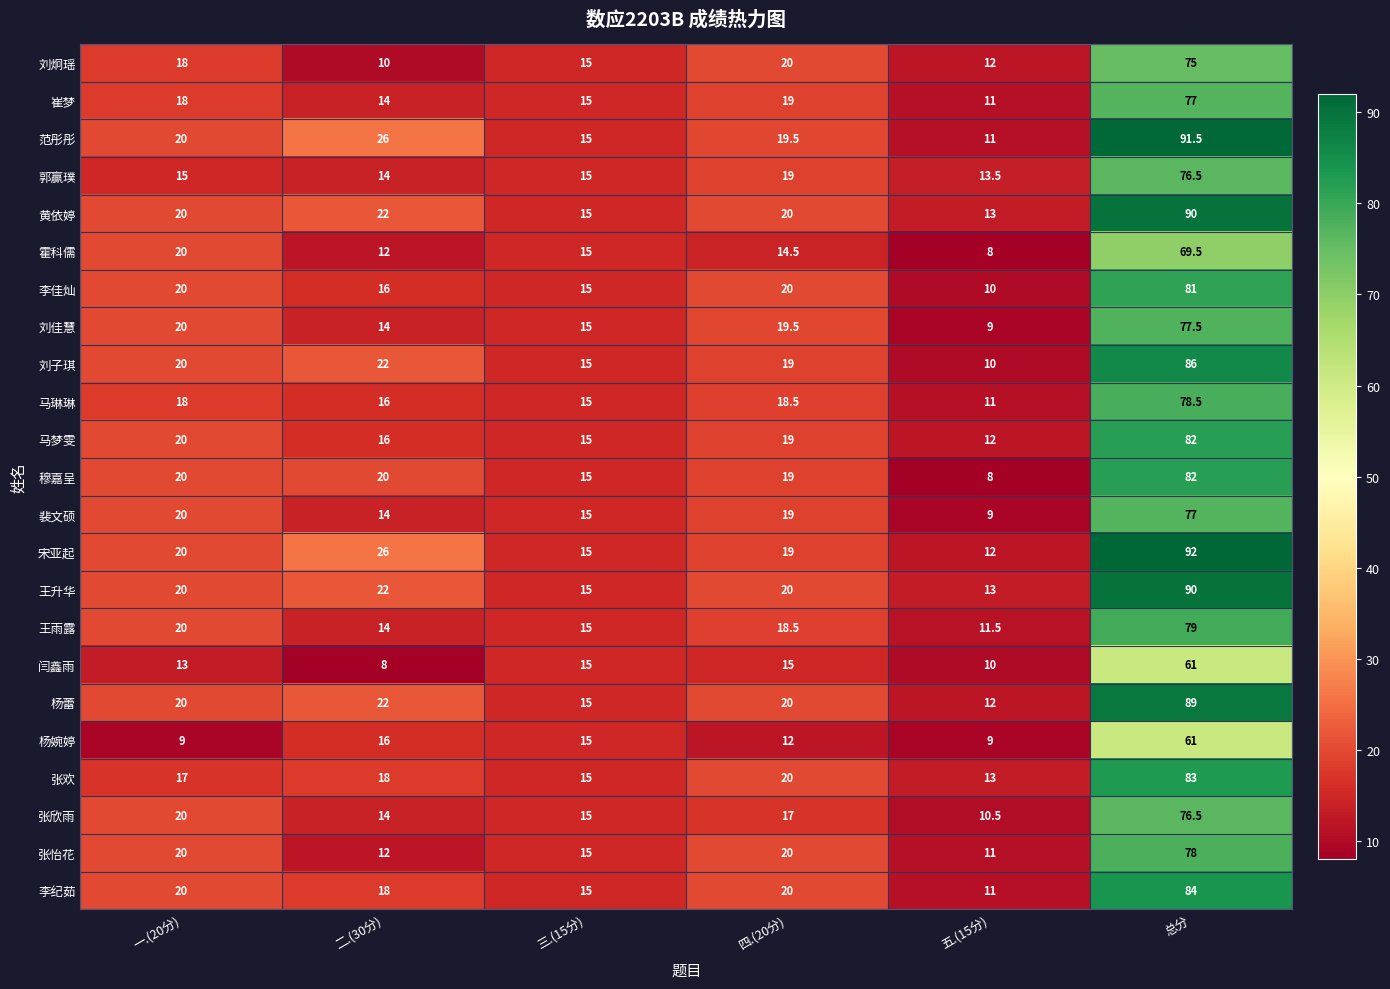

Read the 李佳灿 value at 总分.

81.0